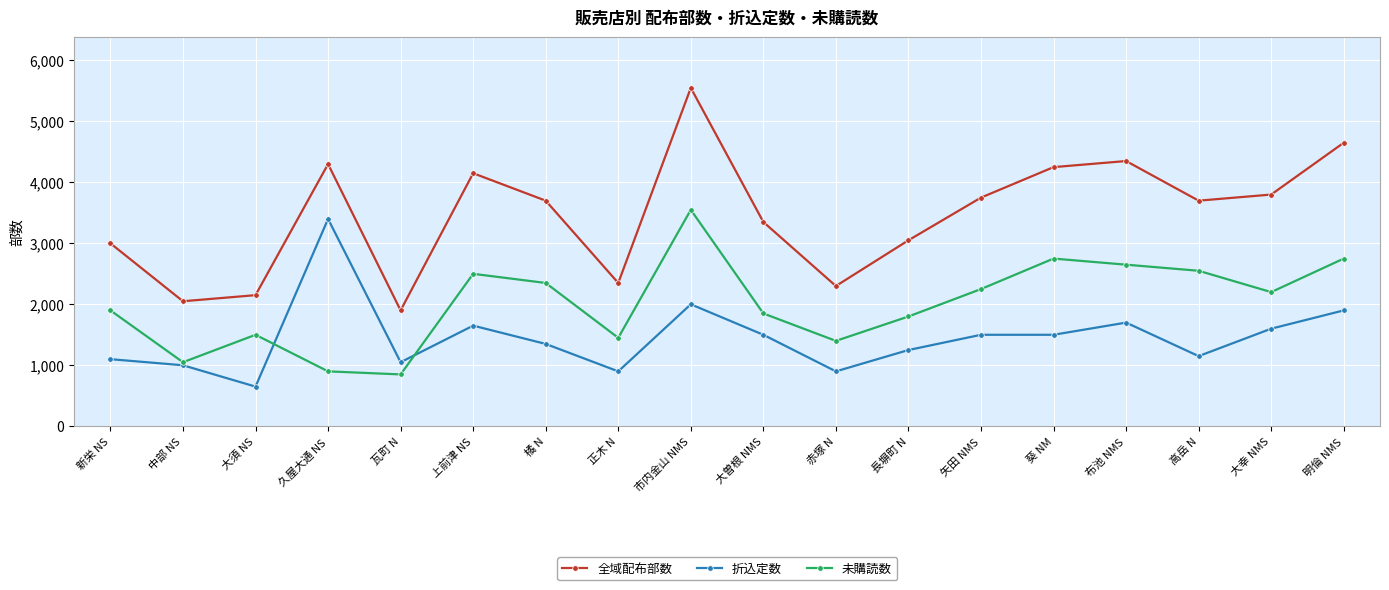

Is the value of 折込定数 at 橘 N greater than the value of 全域配布部数 at 葵 NM?

No